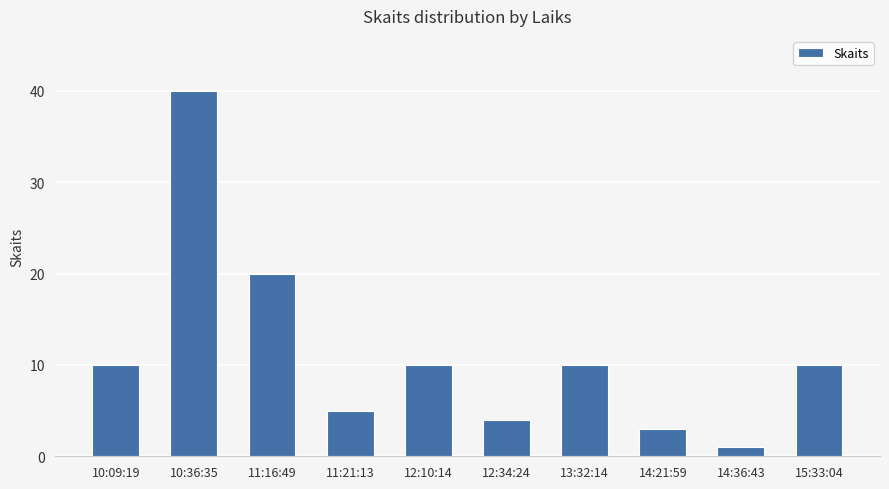

Which label corresponds to the smallest value in the chart?

14:36:43